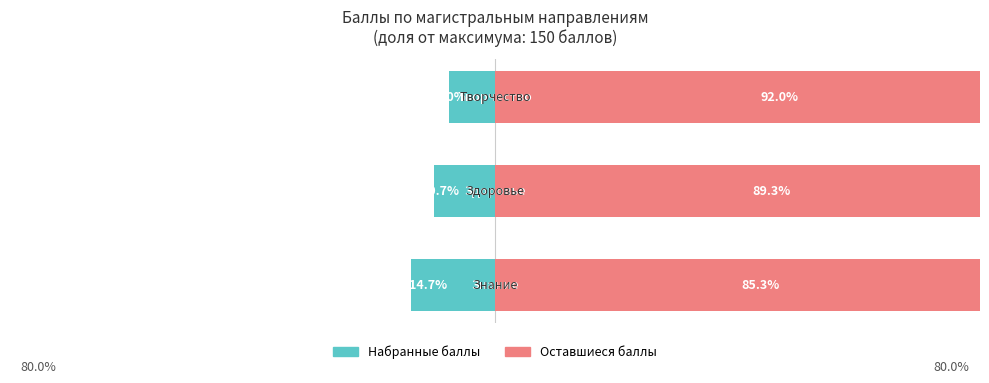

Reading right to left, list all the values displayed in this chart.

Набранные баллы: 2=-8.0	1=-10.7	0=-14.7
Оставшиеся баллы: 2=92.0	1=89.3	0=85.3